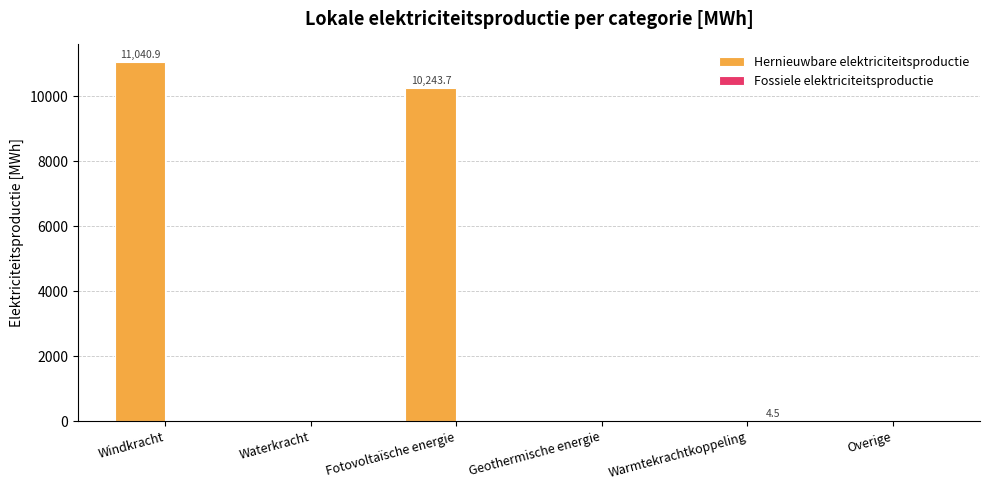

Is it true that Hernieuwbare elektriciteitsproductie equals 6762.4 at Waterkracht?

False